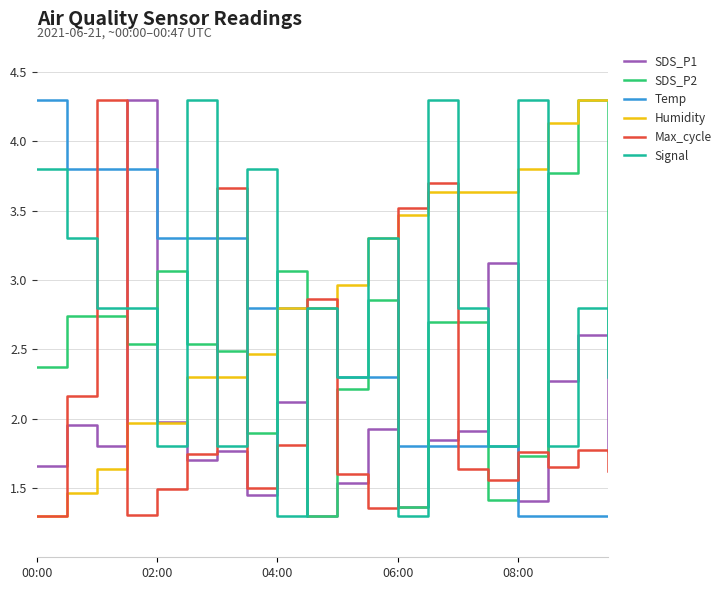

True or false: SDS_P1 and Temp cross at least once.

True